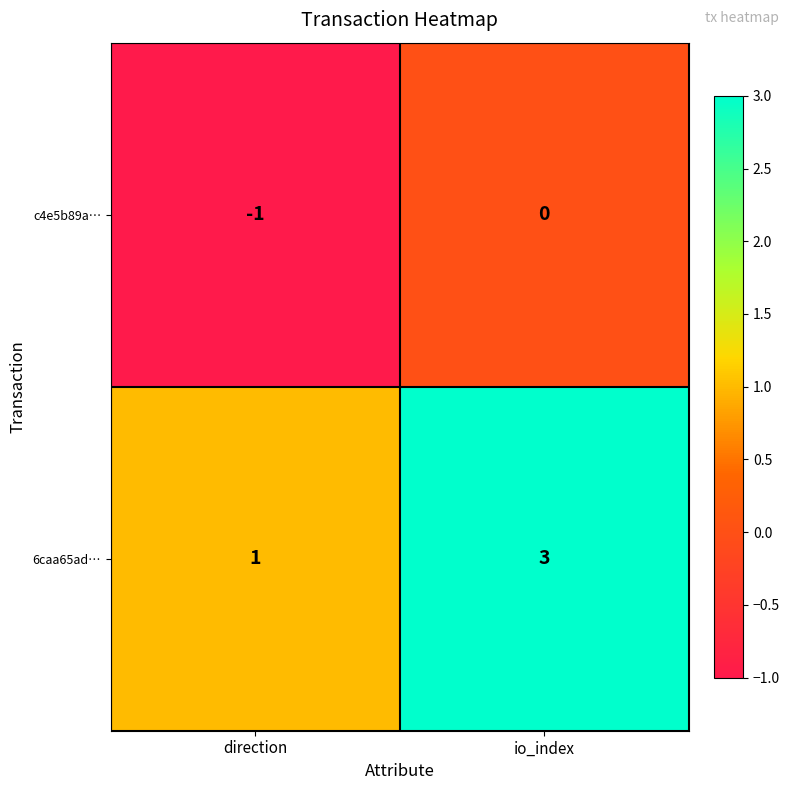

Which series changed the most between direction and io_index?

6caa65ad…